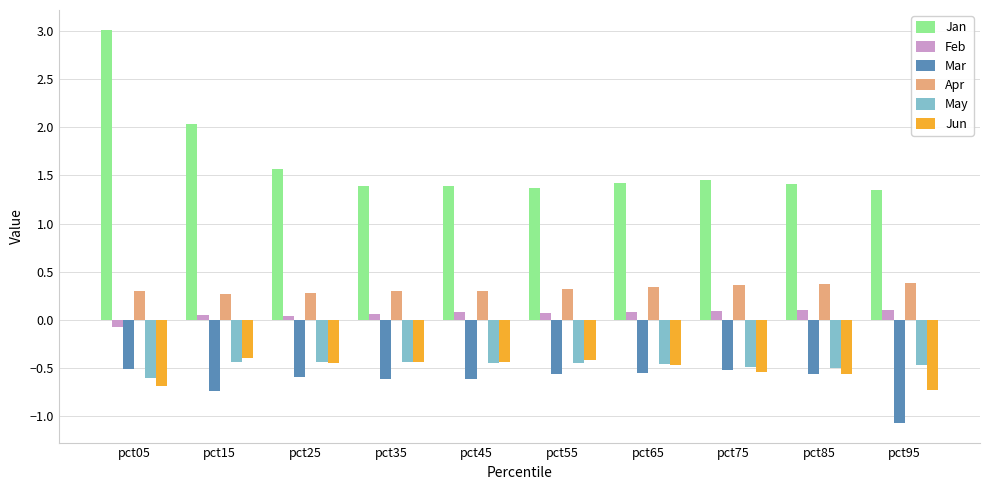

At how many categories does at least one series exceed 0?

10